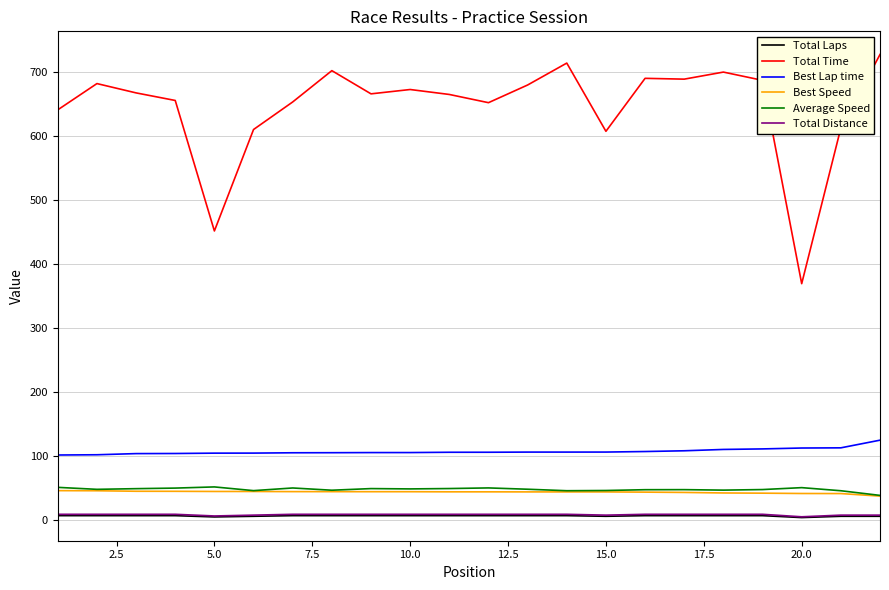

What is the highest value of the Best Speed series?

46.0